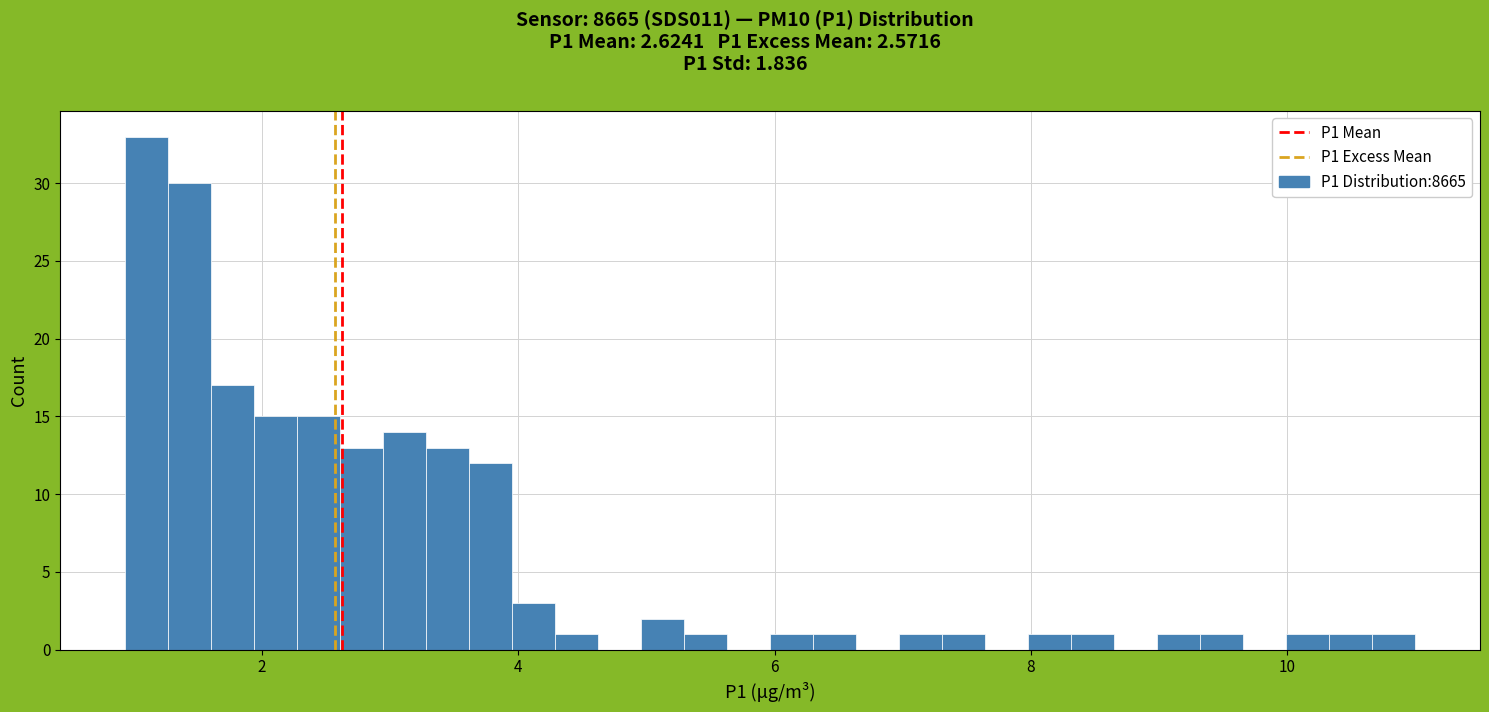

Read against the x-axis, roughly where is the centre of the tallest bar?

1.0